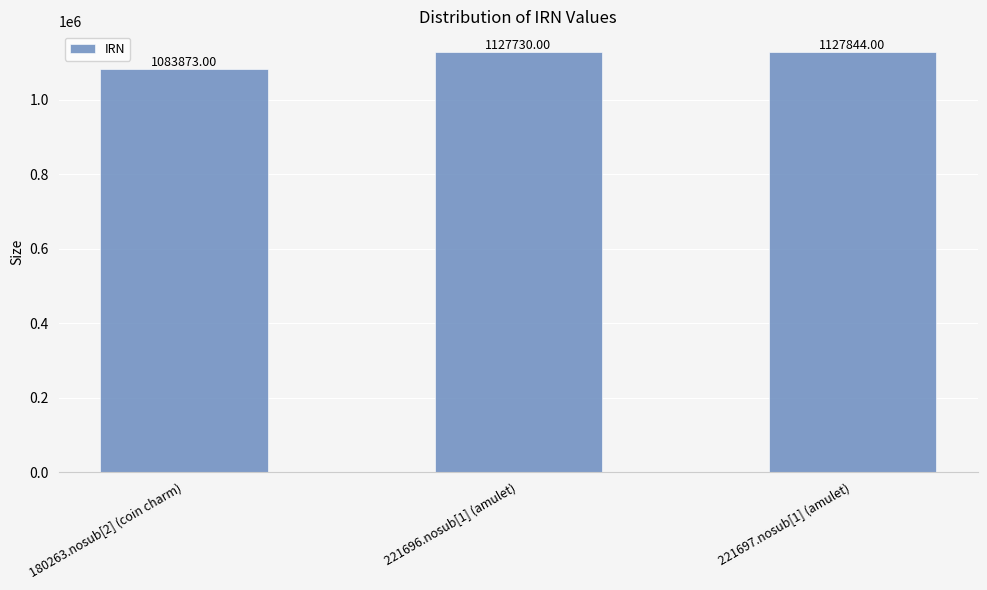

Approximately how many times larger is the value at 221697.nosub[1] (amulet) compared to 180263.nosub[2] (coin charm)?

1.0